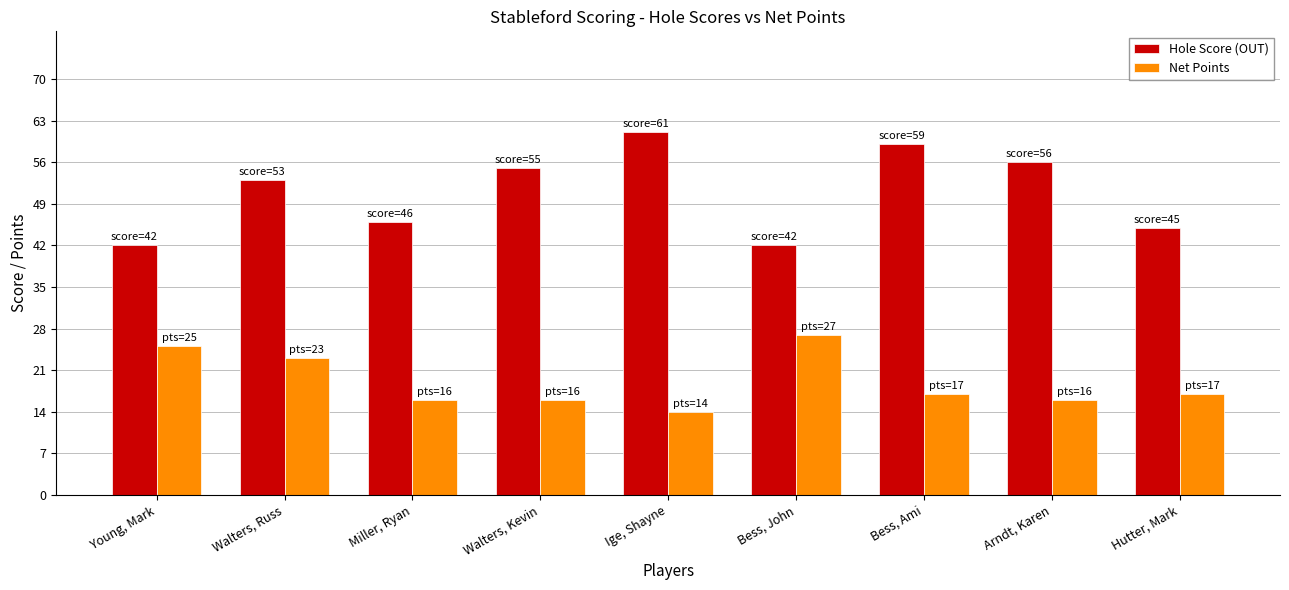

Is it true that Hole Score (OUT) equals 94 at Ige, Shayne?

False